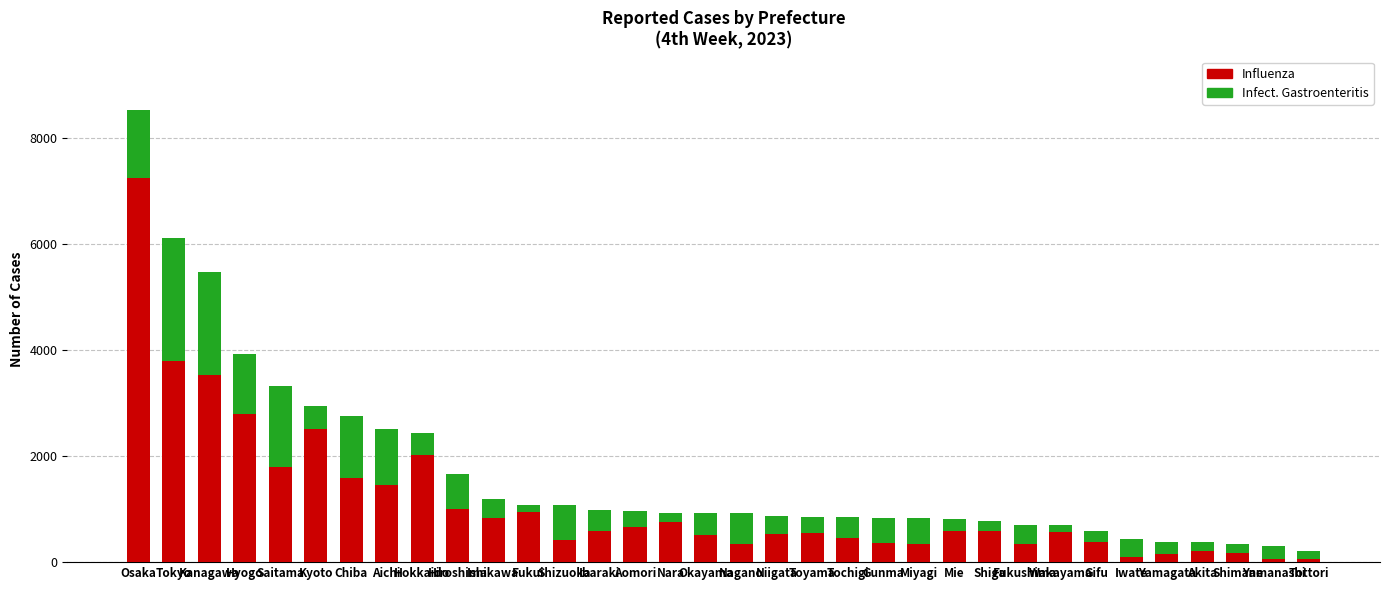

Are the bars horizontal?

No